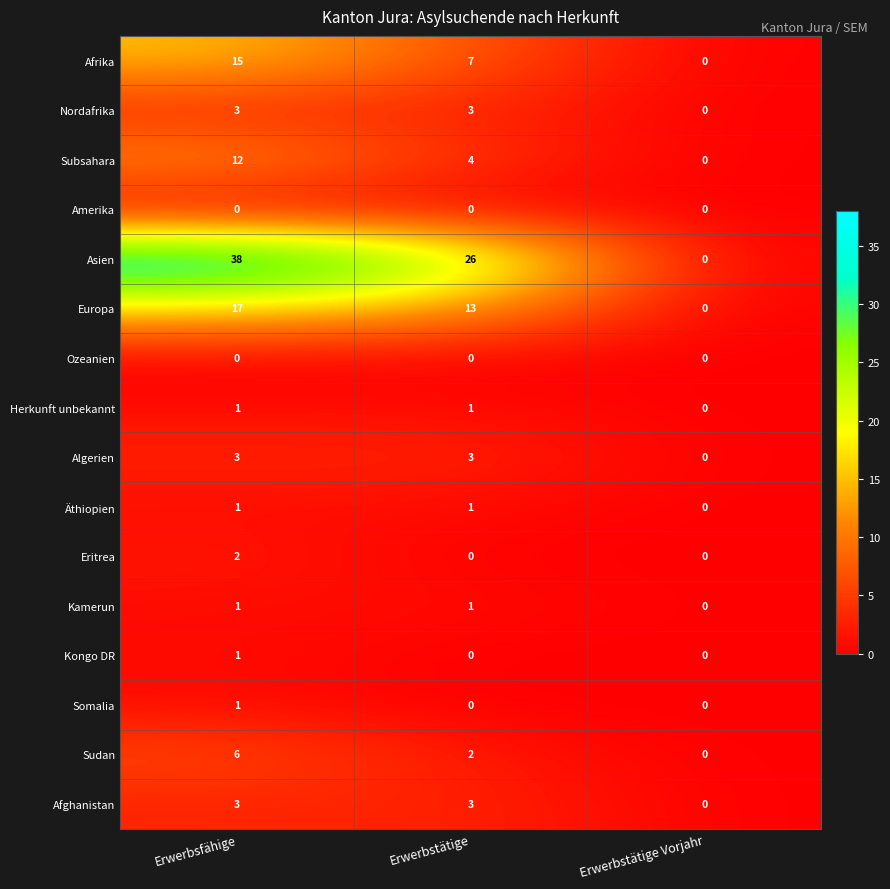

At which category does the chart reach its peak across all series?

Erwerbsfähige